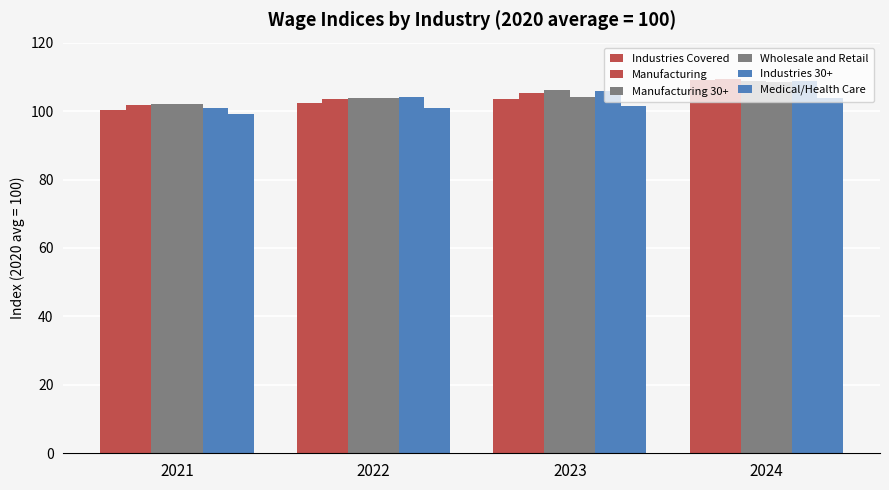

Read the Industries 30+ value at 2021.

100.9